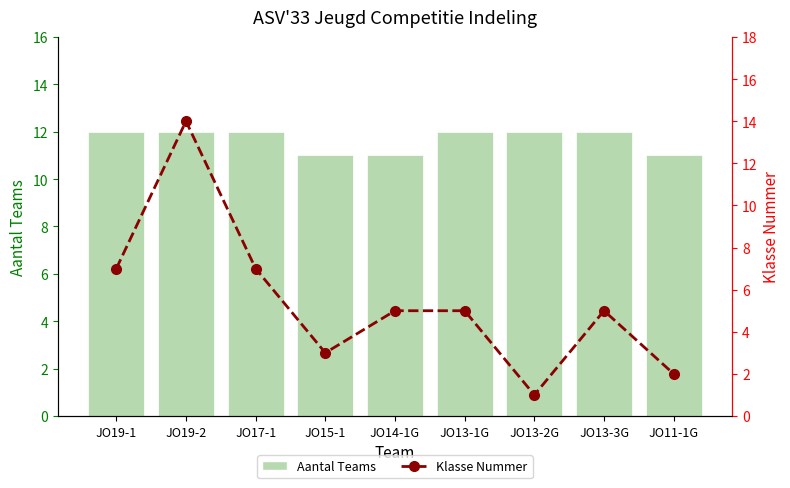

List the labels in order of Klasse Nummer value, smallest first.

JO13-2G, JO11-1G, JO15-1, JO14-1G, JO13-1G, JO13-3G, JO19-1, JO17-1, JO19-2